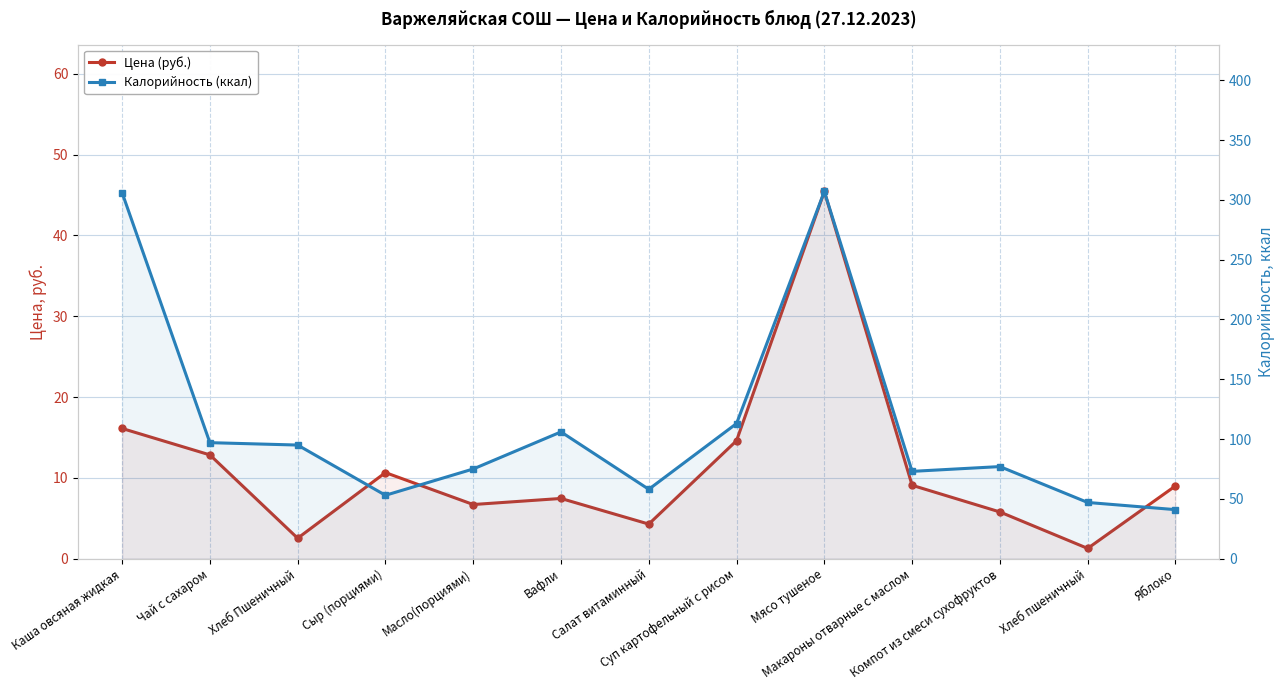

True or false: Цена (руб.) and Калорийность (ккал) cross at least once.

False